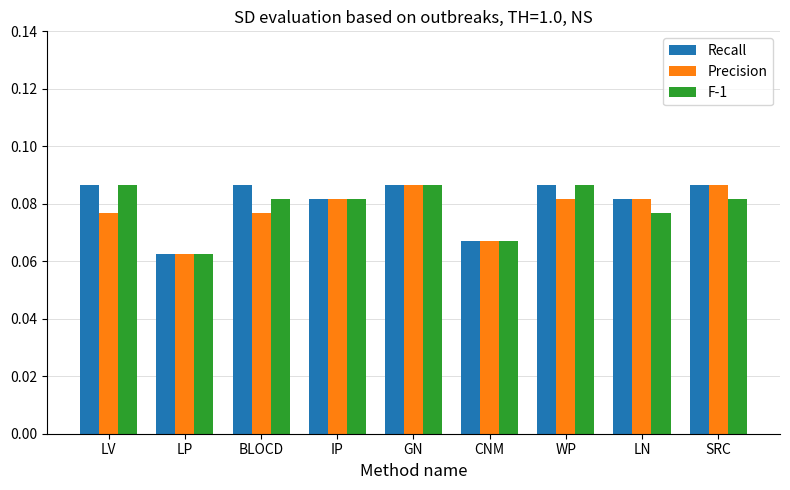

How many bars are there in total?

27